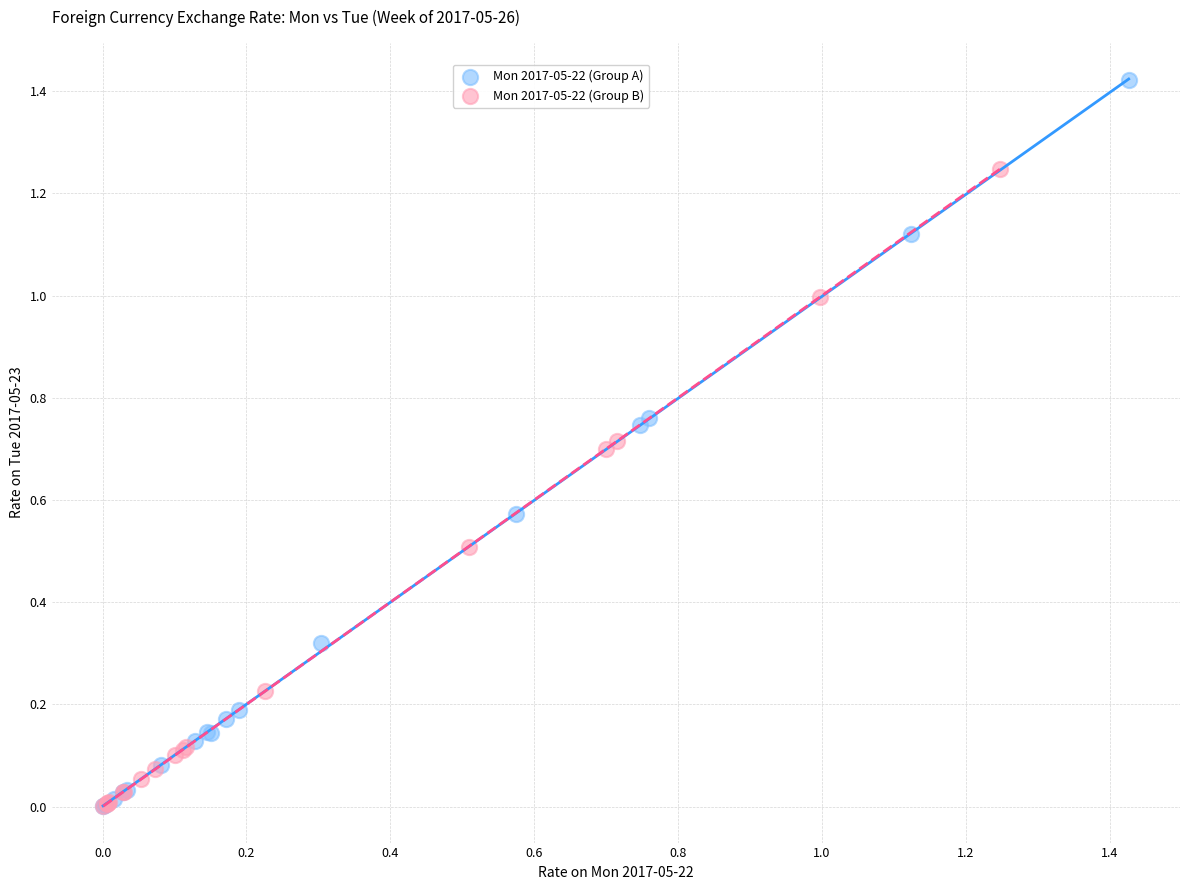

Which series has the widest spread of Y values?

Mon 2017-05-22 (Group A)